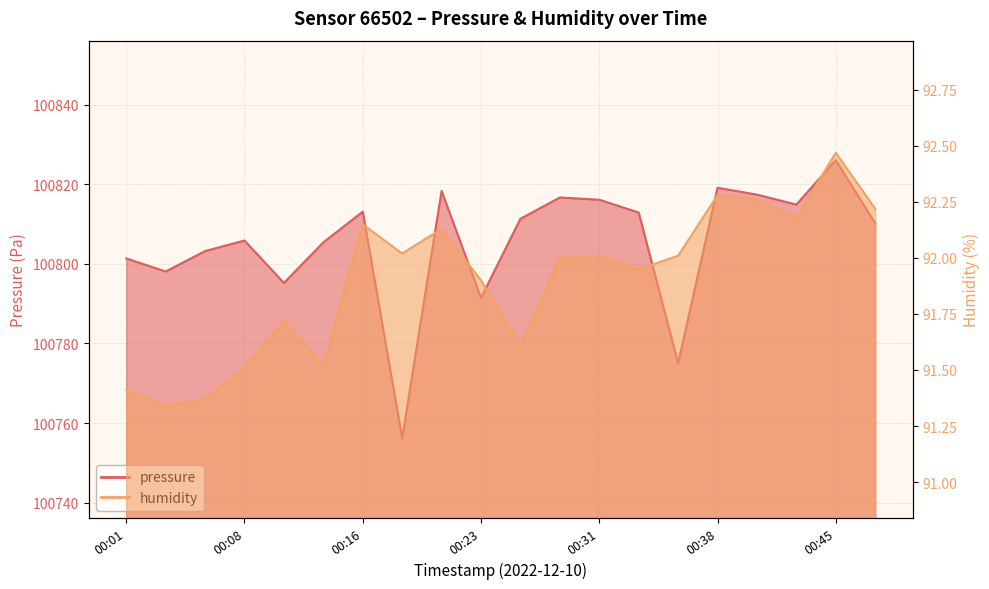

List the series in order of their overall mean, highest first.

pressure, humidity